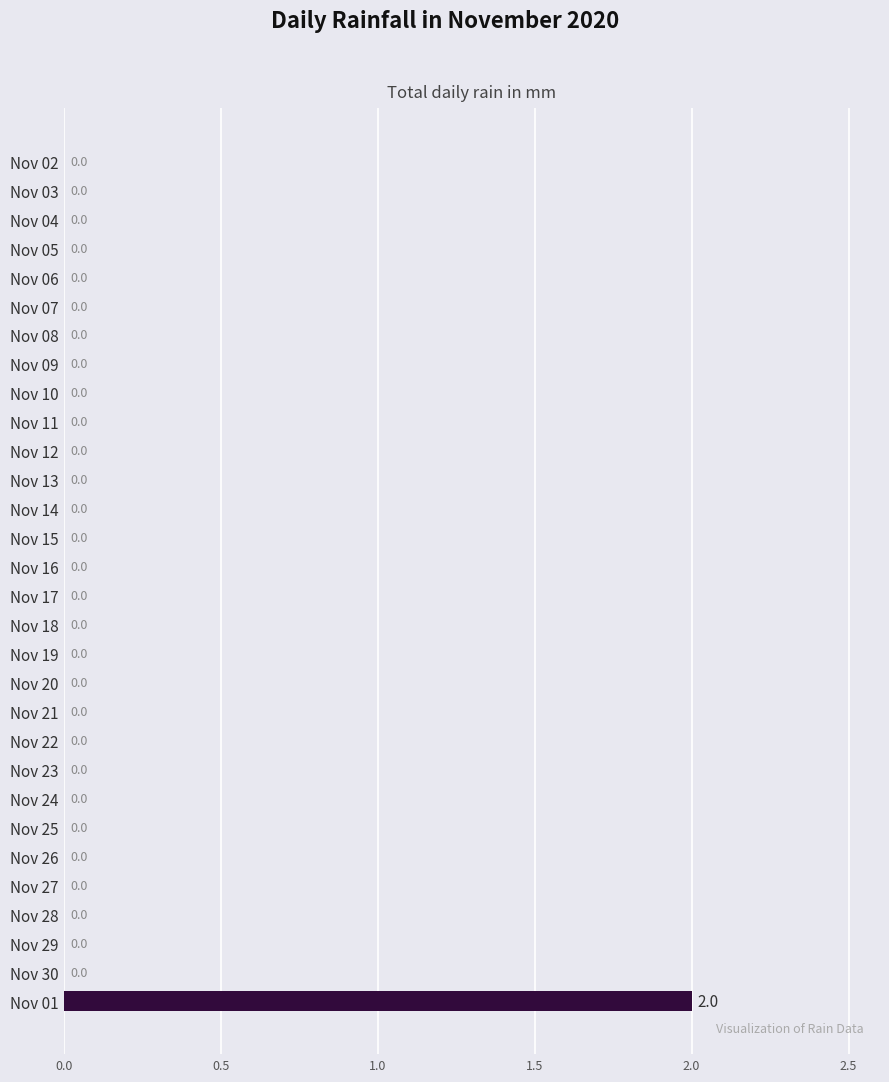

Is it true that the value at Nov 30 is 0?

True